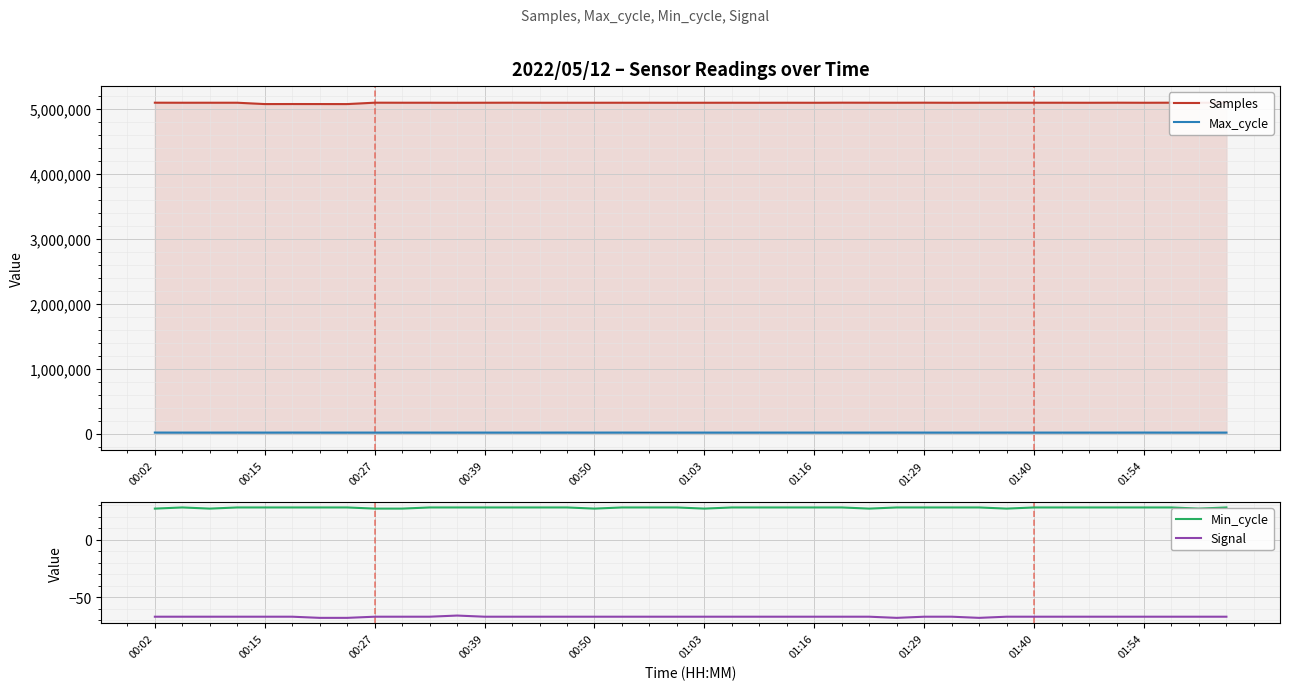

True or false: Max_cycle and Samples cross at least once.

False